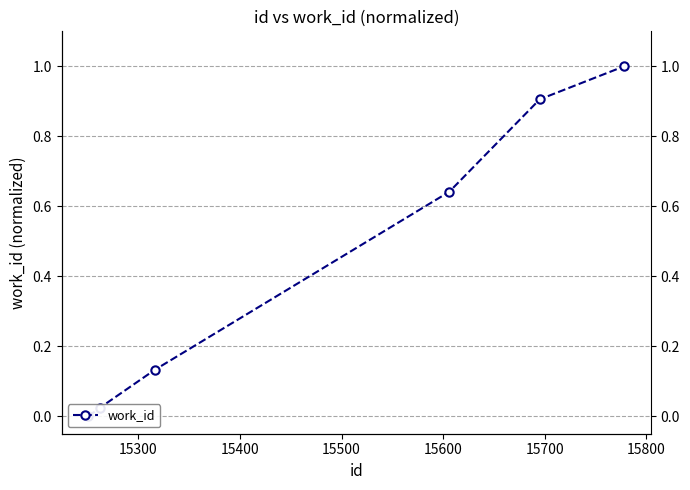

The value at 15500 is 1.1. True or false?

False